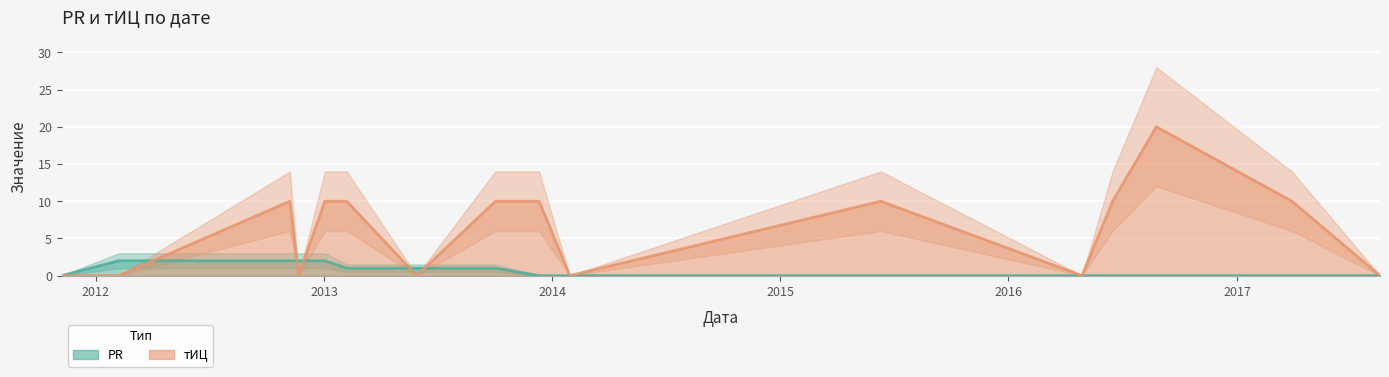

At which category does the chart reach its peak across all series?

2016-08-25